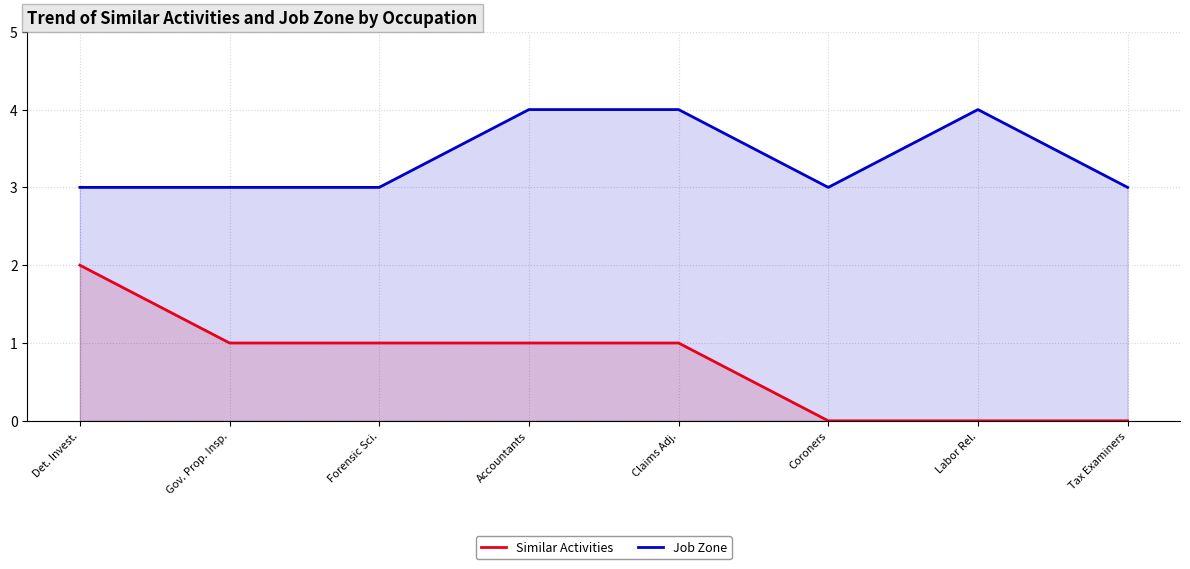

True or false: Similar Activities and Job Zone cross at least once.

False